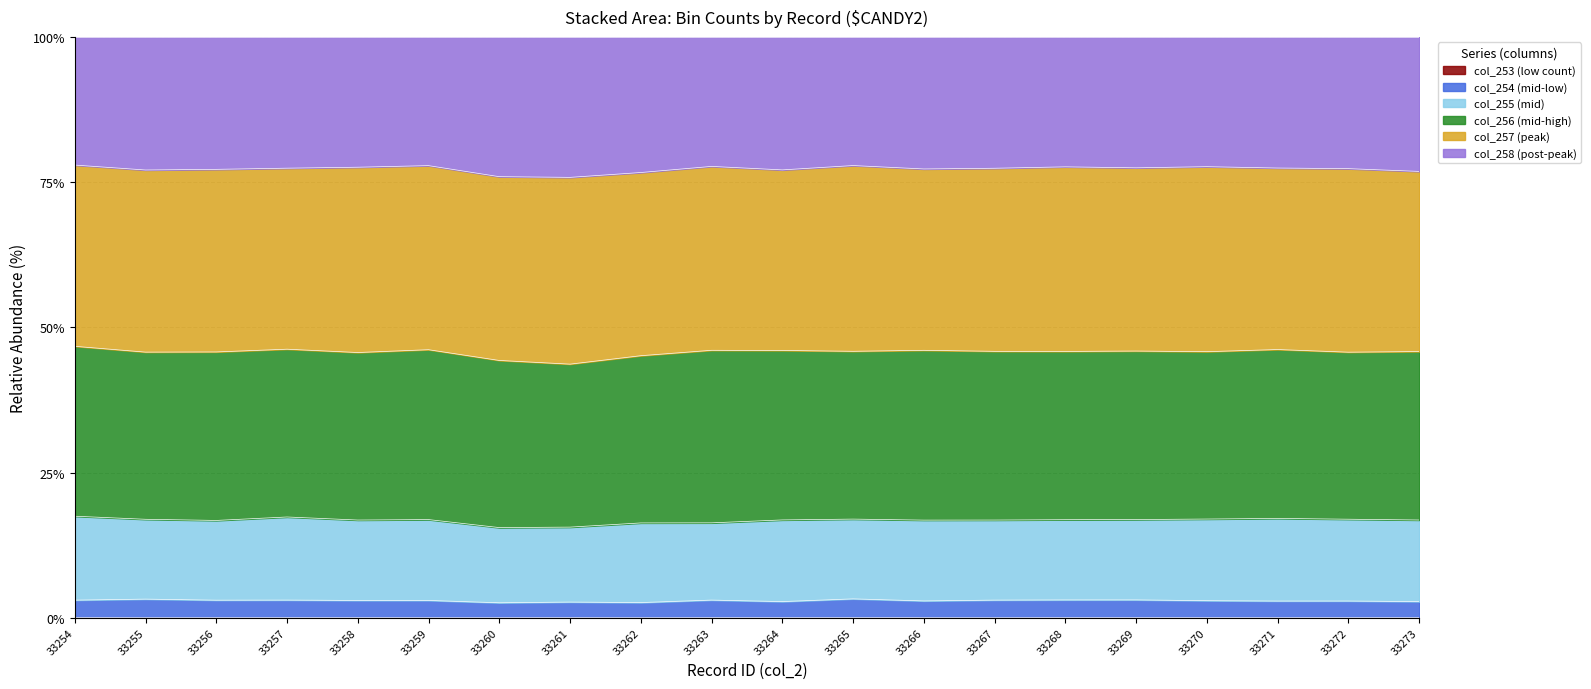

True or false: col_254 and col_258 intersect in this chart.

False